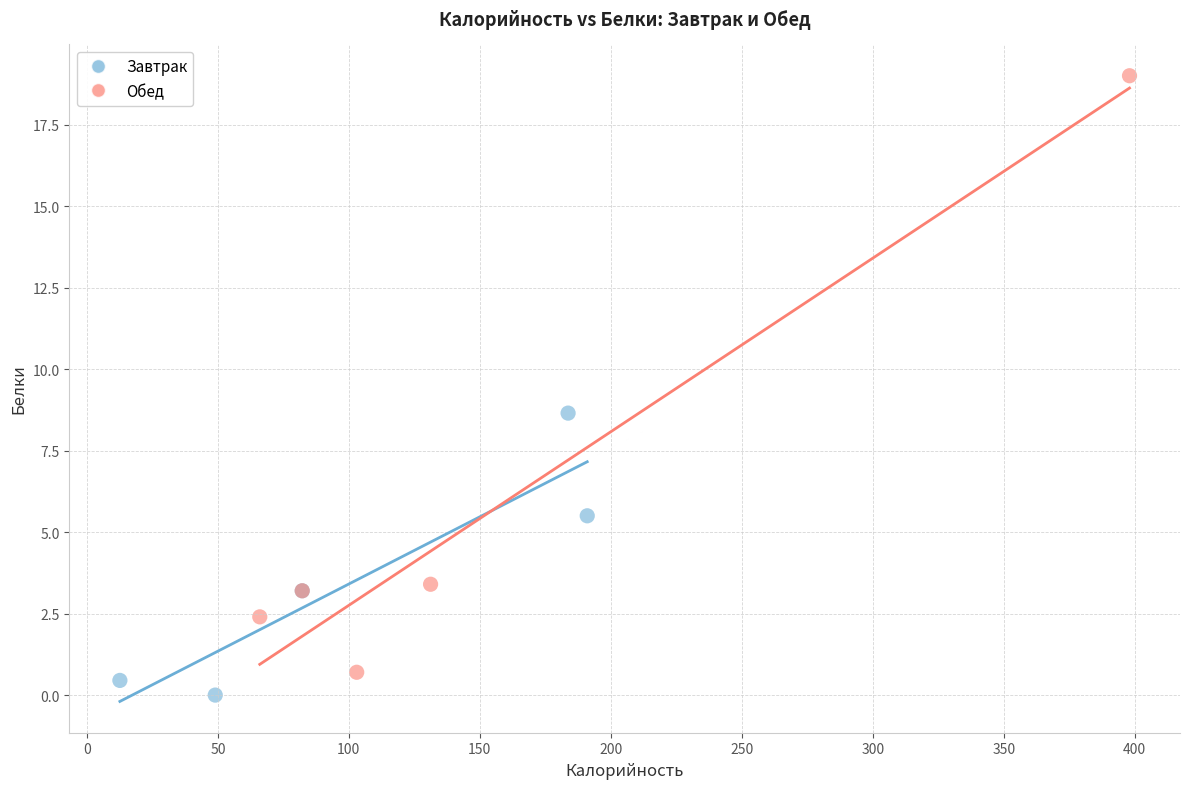

Which series has the largest Y range (max minus min)?

Обед